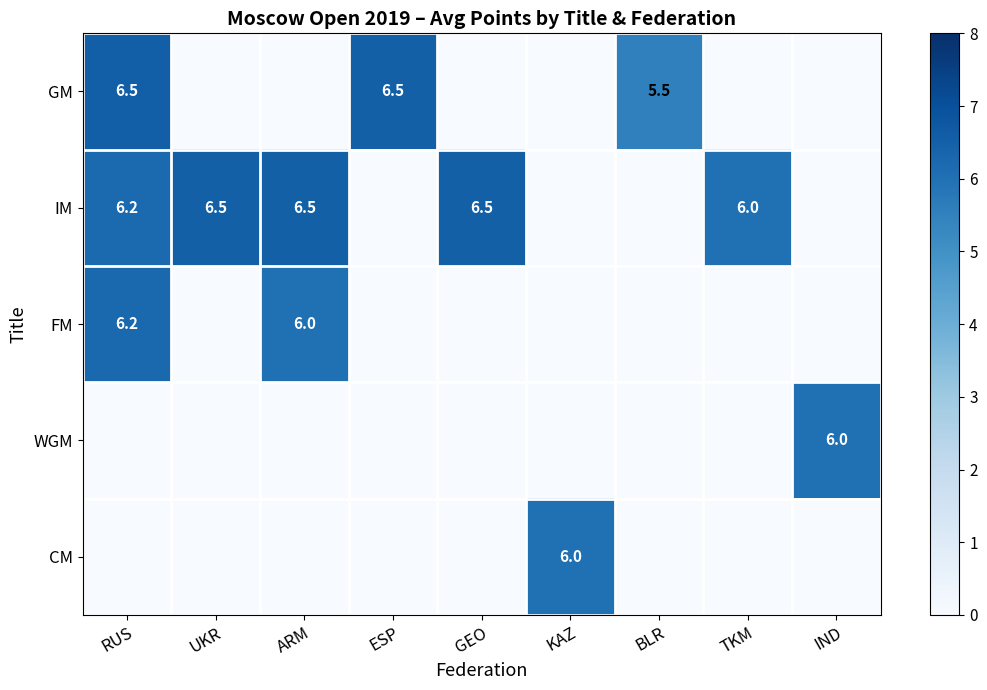

The GM series shows 2.7 at BLR. True or false?

False